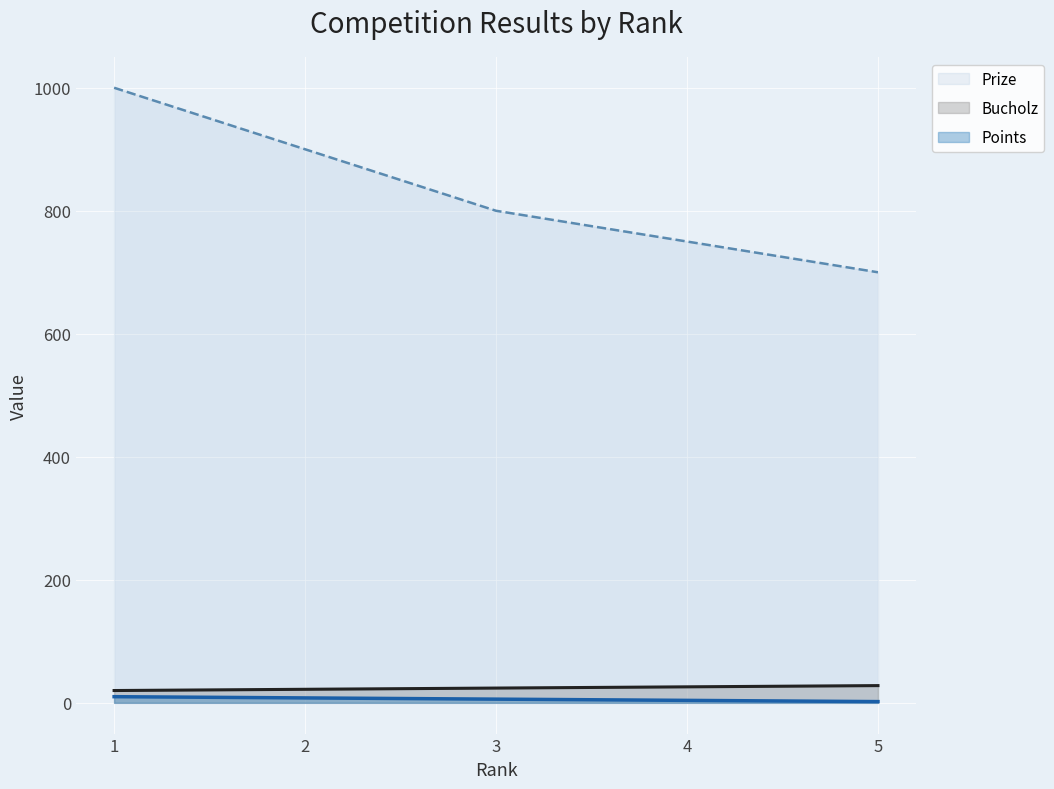

True or false: Bucholz and Points cross at least once.

False